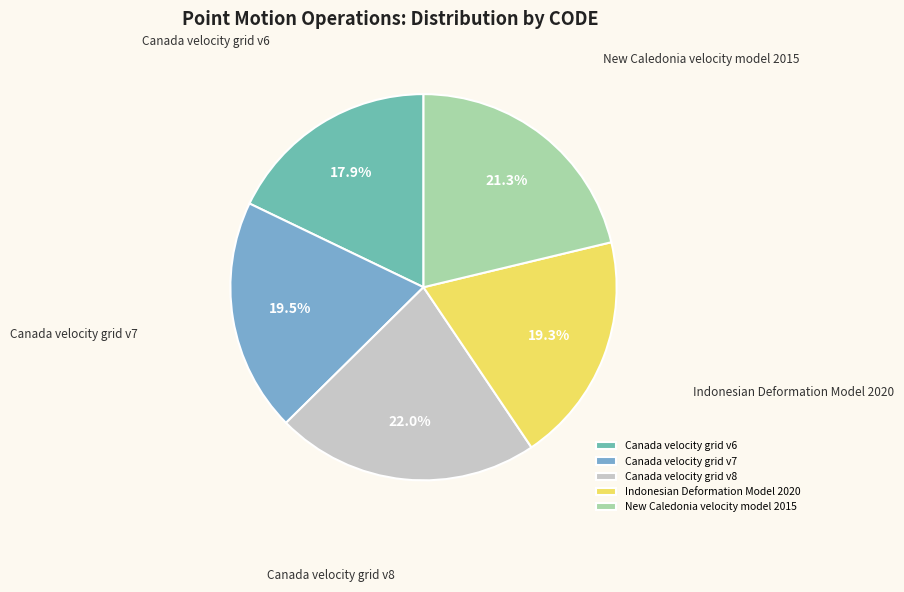

What is the total percentage of Canada velocity grid v6 and Canada velocity grid v7?

37.4%